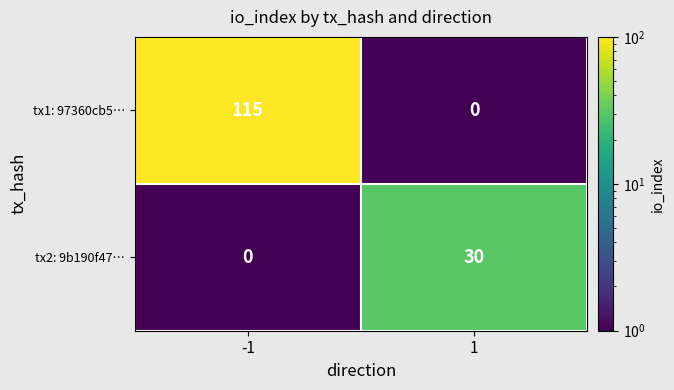

At -1, list the series in order from smallest to largest.

tx2: 9b190f47…, tx1: 97360cb5…